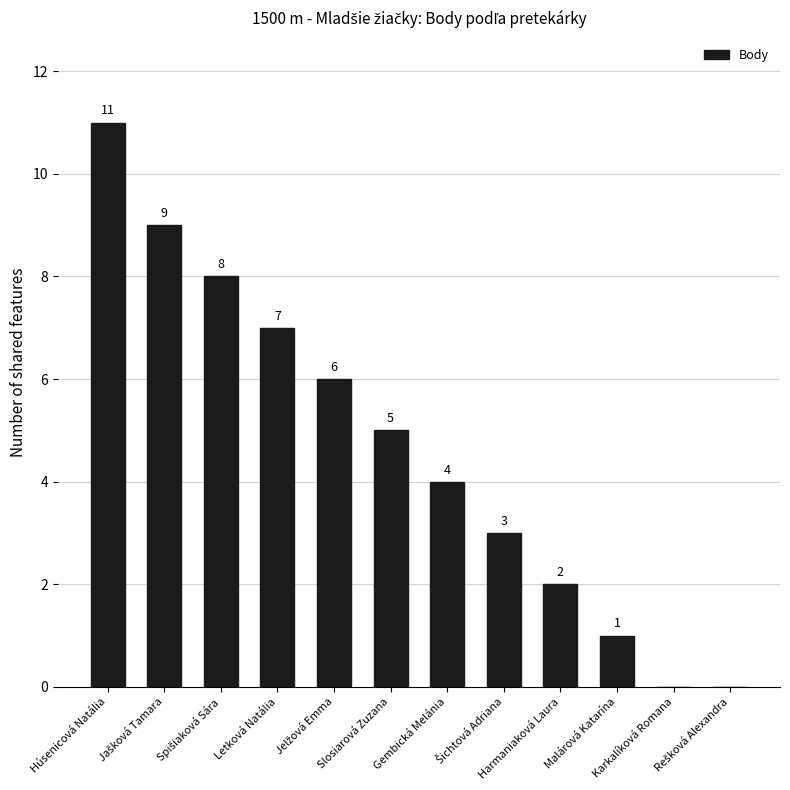

At which label is the value closest to 5?

Slosiarová Zuzana